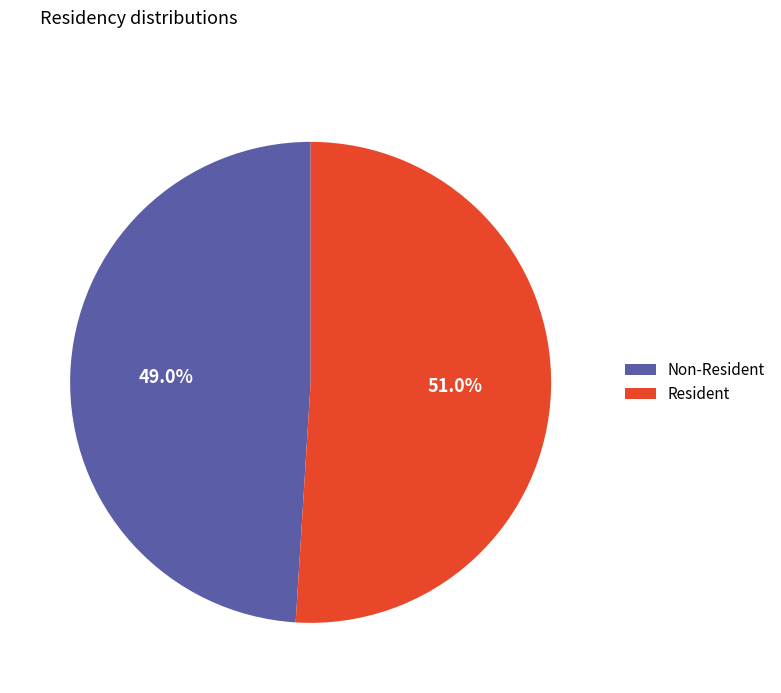

The Non-Resident slice represents 34% of the pie. True or false?

False